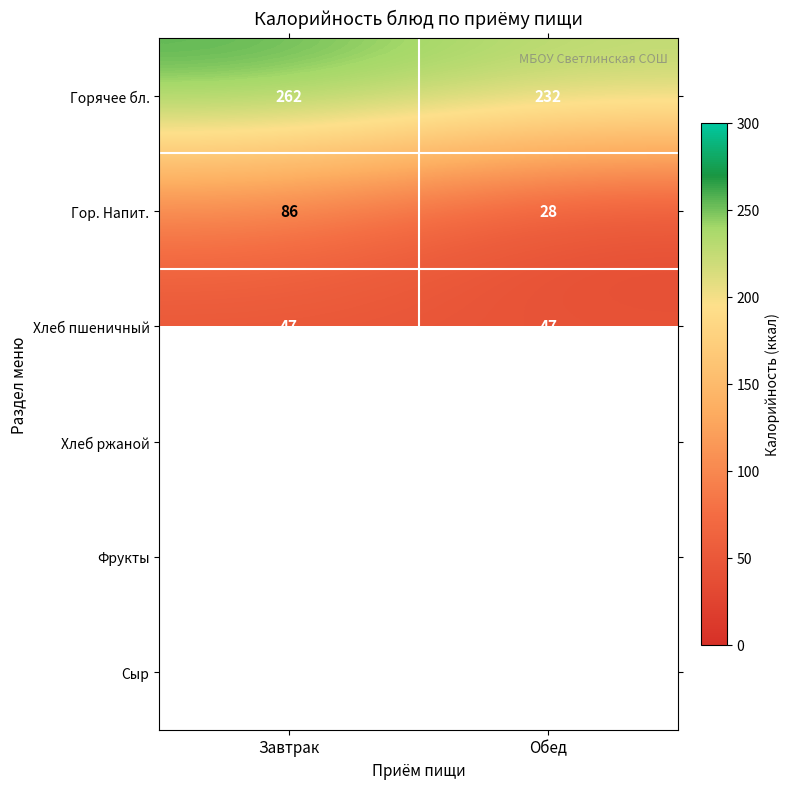

At Завтрак, list the series in order from largest to smallest.

Горячее бл., Гор. Напит., Сыр, Хлеб пшеничный, Фрукты, Хлеб ржаной